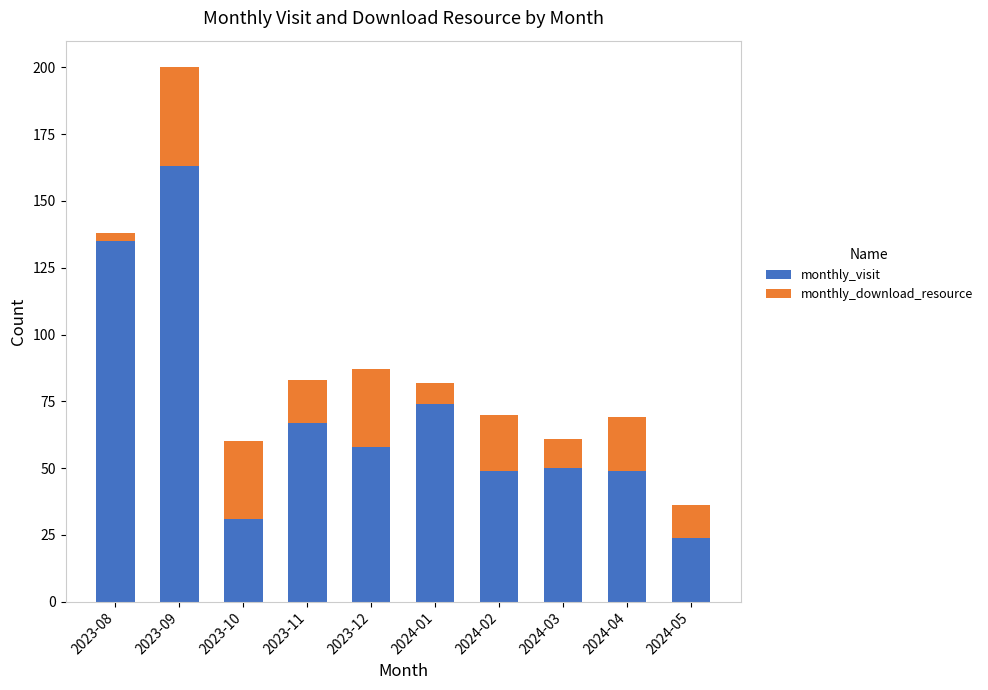

The monthly_visit series shows 15 at 2024-05. True or false?

False